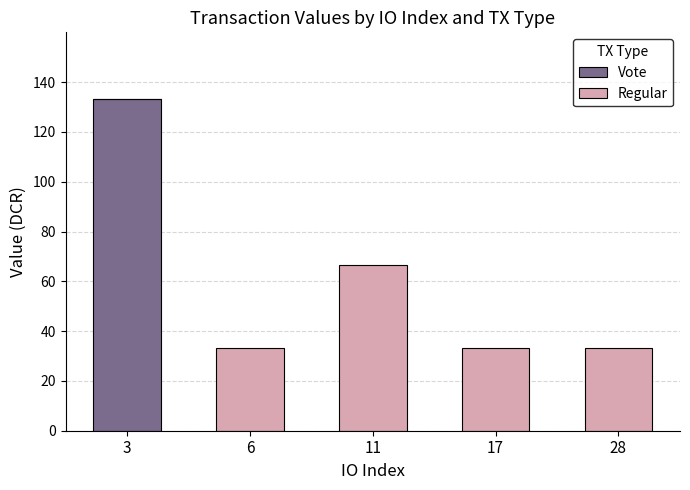

What is the total value across all series at 3?

133.3